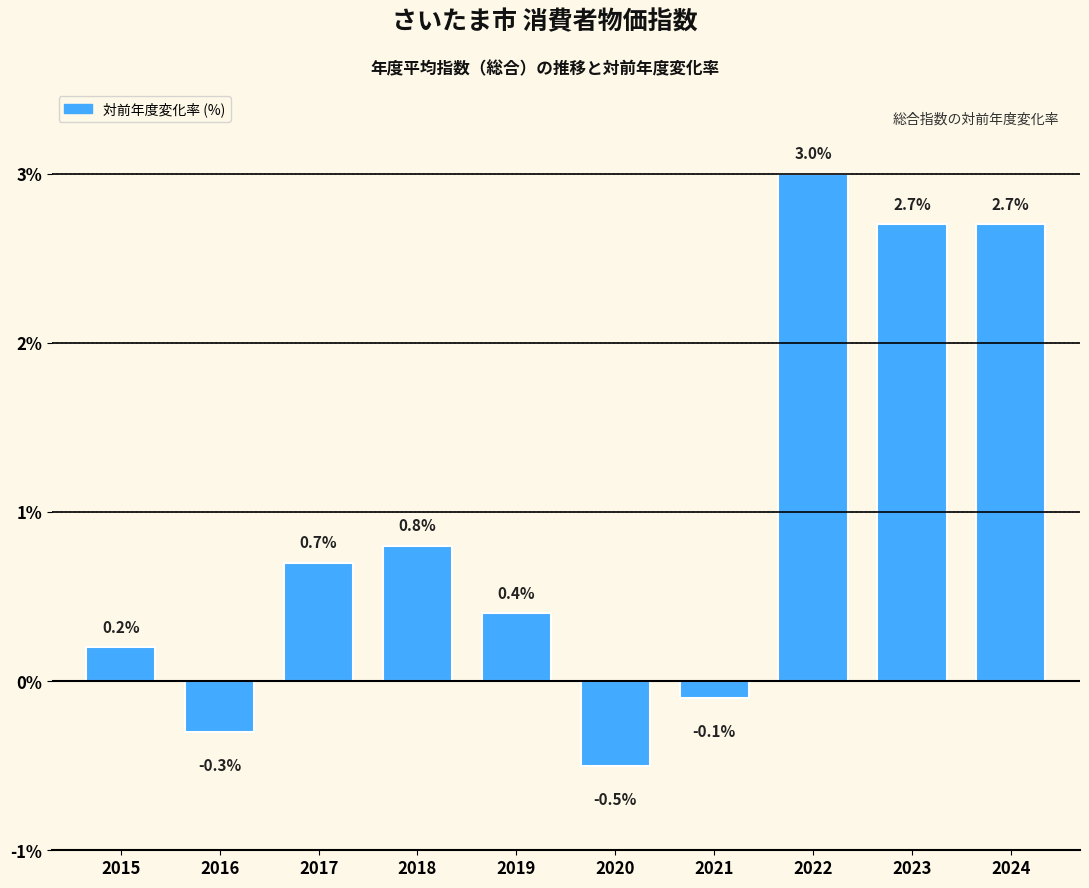

Reading left to right, transcribe all the data shown in this chart.

0.2	-0.3	0.7	0.8	0.4	-0.5	-0.1	3.0	2.7	2.7